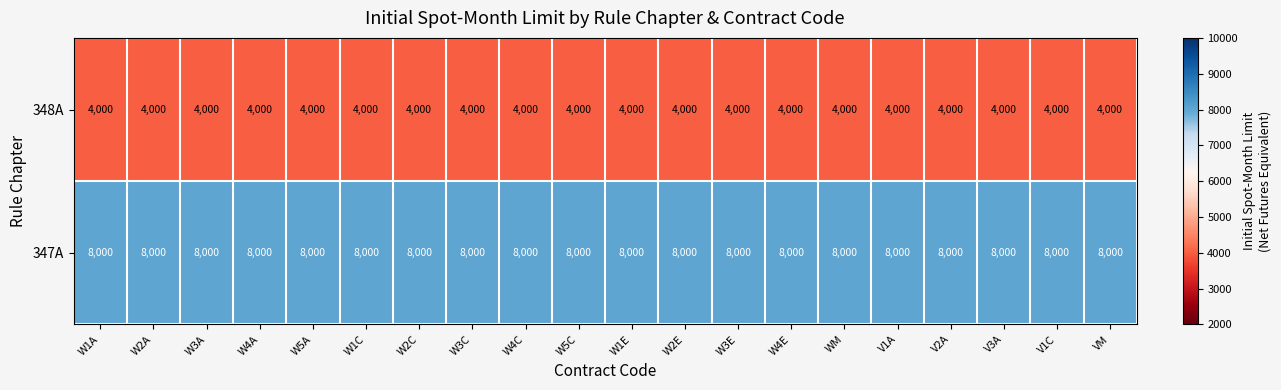

What is the average value of the 347A series?

8000